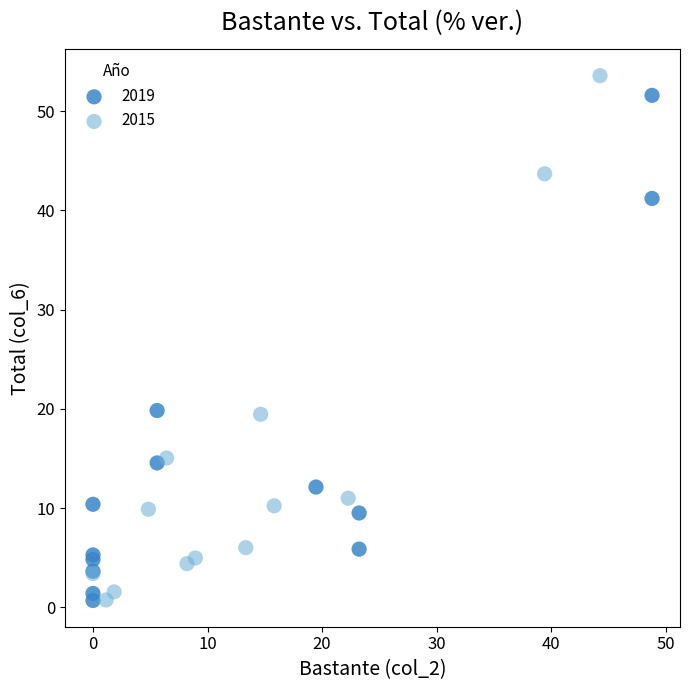

Which series has the widest spread of Y values?

2015